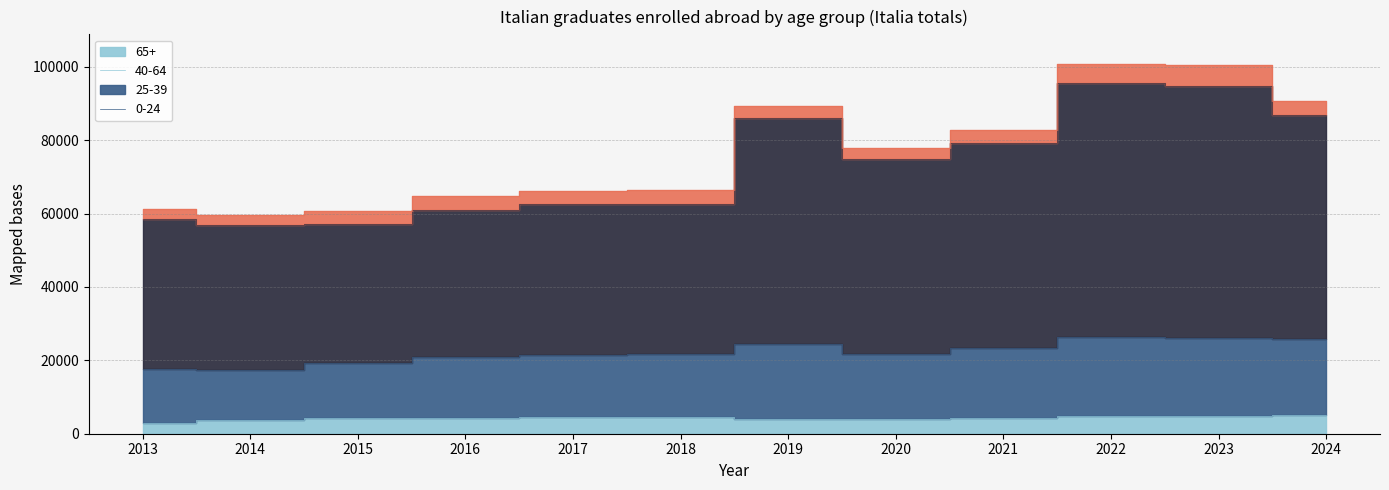

Which series has the largest range (max minus min)?

25-39